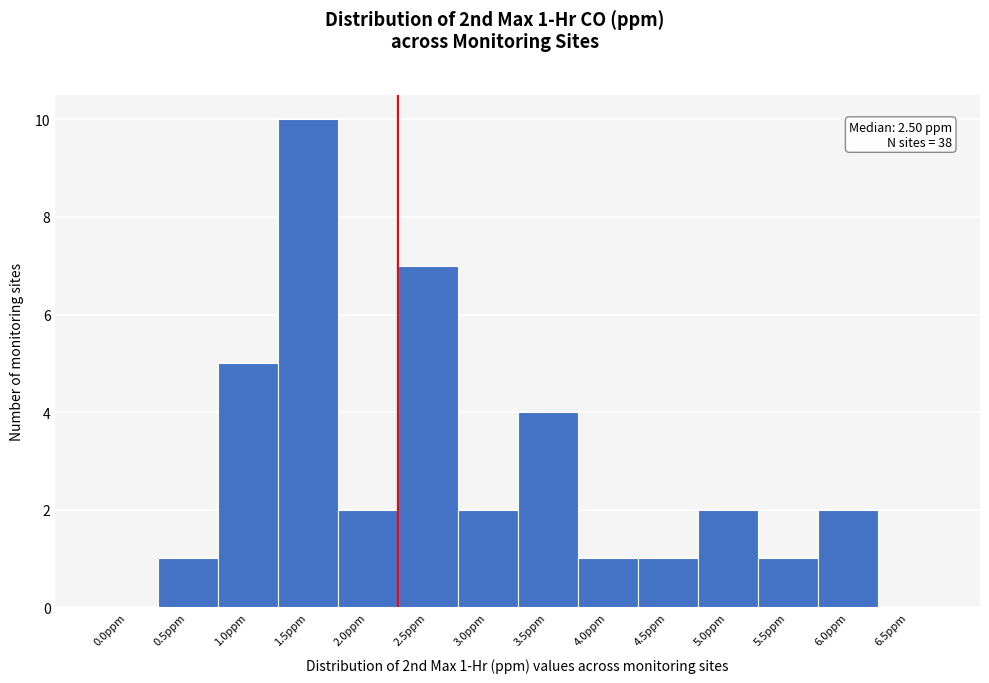

Reading left to right, extract all data points from this chart.

0.0ppm=0	0.5ppm=1	1.0ppm=5	1.5ppm=10	2.0ppm=2	2.5ppm=7	3.0ppm=2	3.5ppm=4	4.0ppm=1	4.5ppm=1	5.0ppm=2	5.5ppm=1	6.0ppm=2	6.5ppm=0